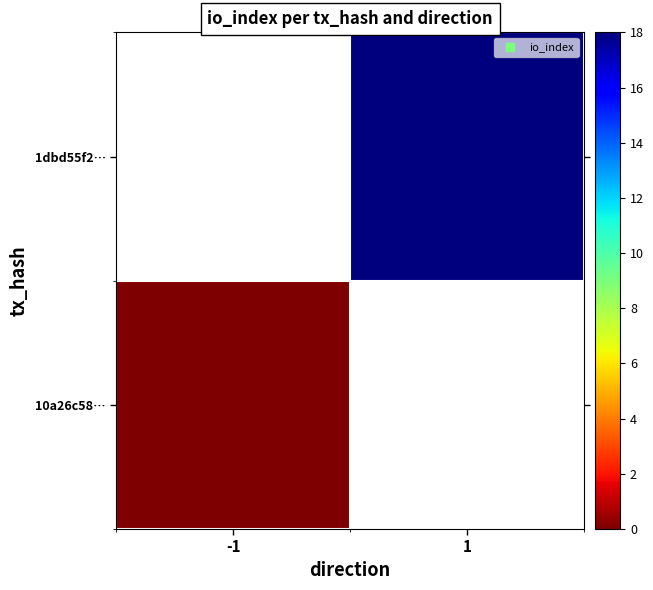

Which series has the widest spread of values?

10a26c58…